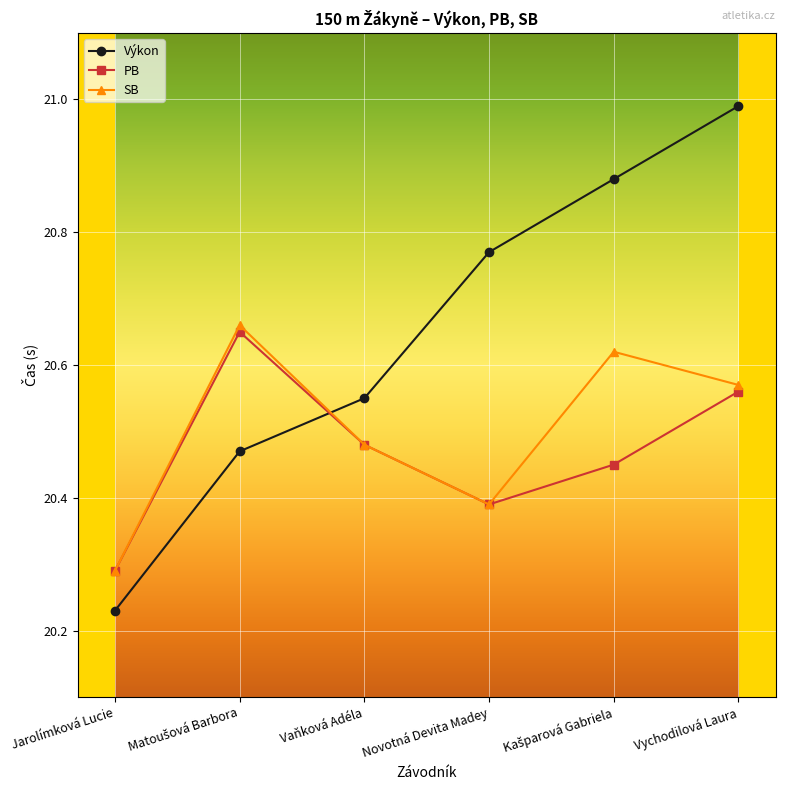

Is it true that Výkon equals 35.1 at Jarolímková Lucie?

False